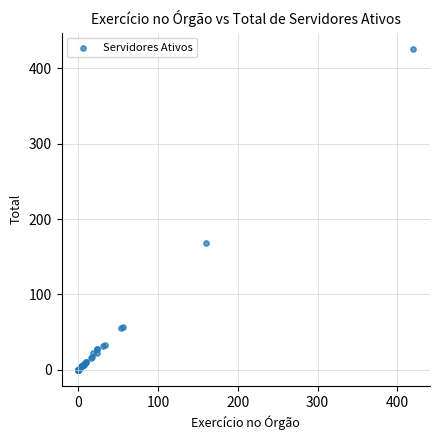

What Y value in the scatter plot is closest to 213?

168